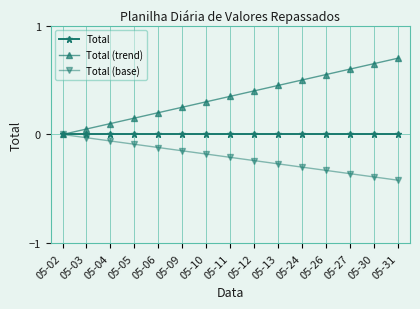

The Total (base) series shows -0.4 at 05-30. True or false?

True